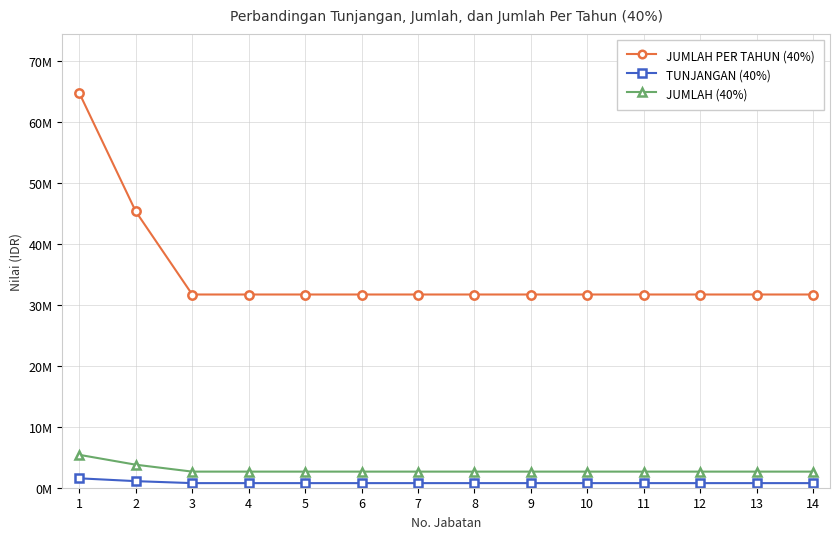

What is the value of the JUMLAH (40%) point at the 14th from the left?

2639000